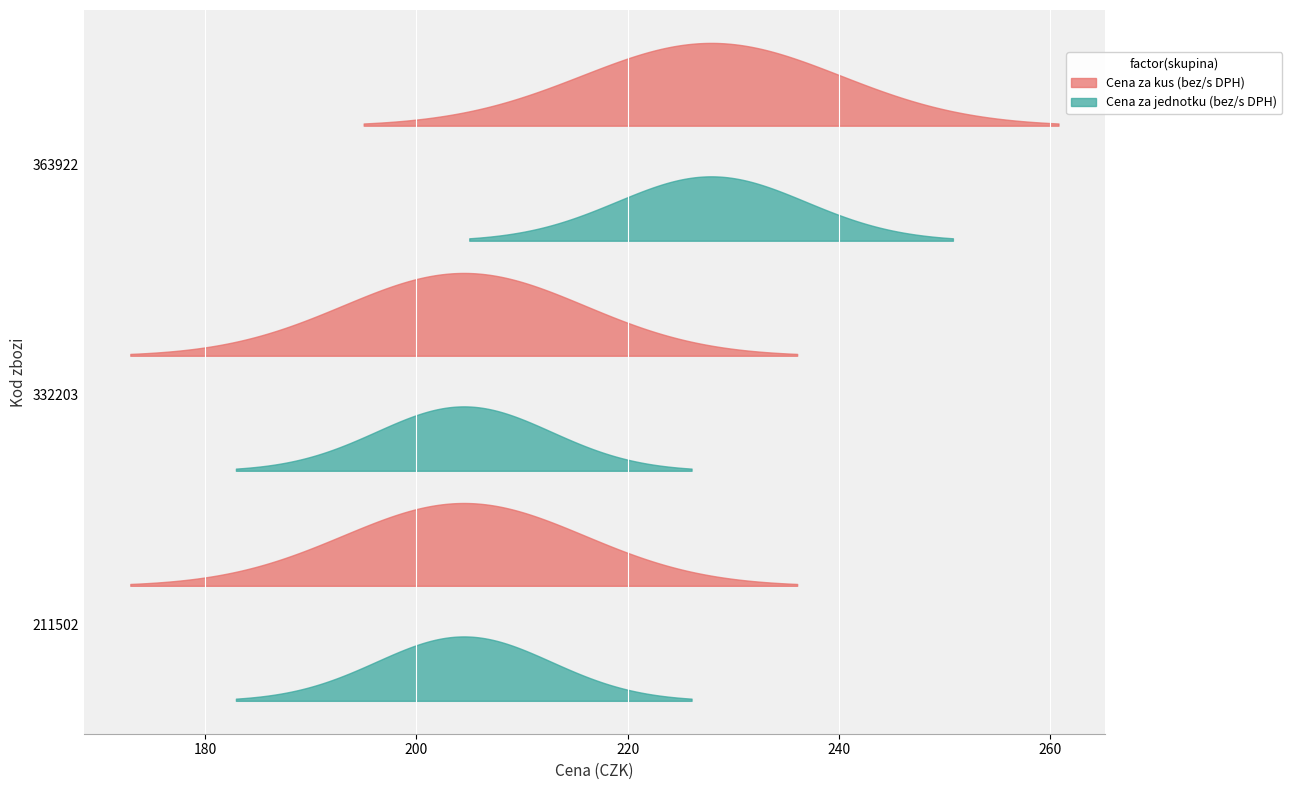

Between 363922 and 332203, which is larger?

363922